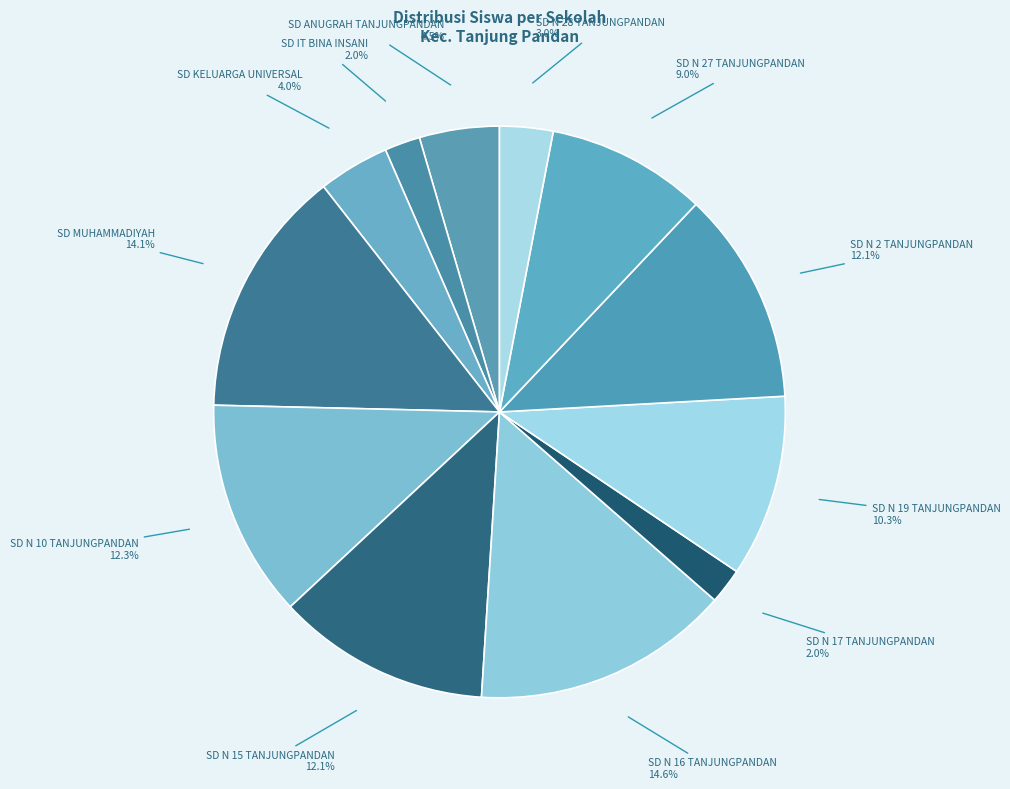

Which slice is the largest?

SD N 16 TANJUNGPANDAN